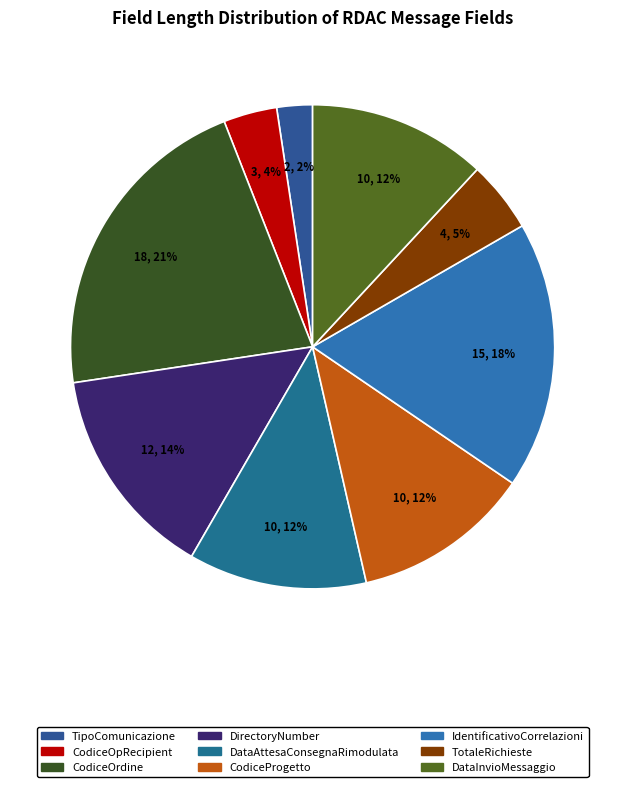

Rank the categories by value from highest to lowest.

CodiceOrdine, IdentificativoCorrelazioni, DirectoryNumber, DataAttesaConsegnaRimodulata, CodiceProgetto, DataInvioMessaggio, TotaleRichieste, CodiceOpRecipient, TipoComunicazione